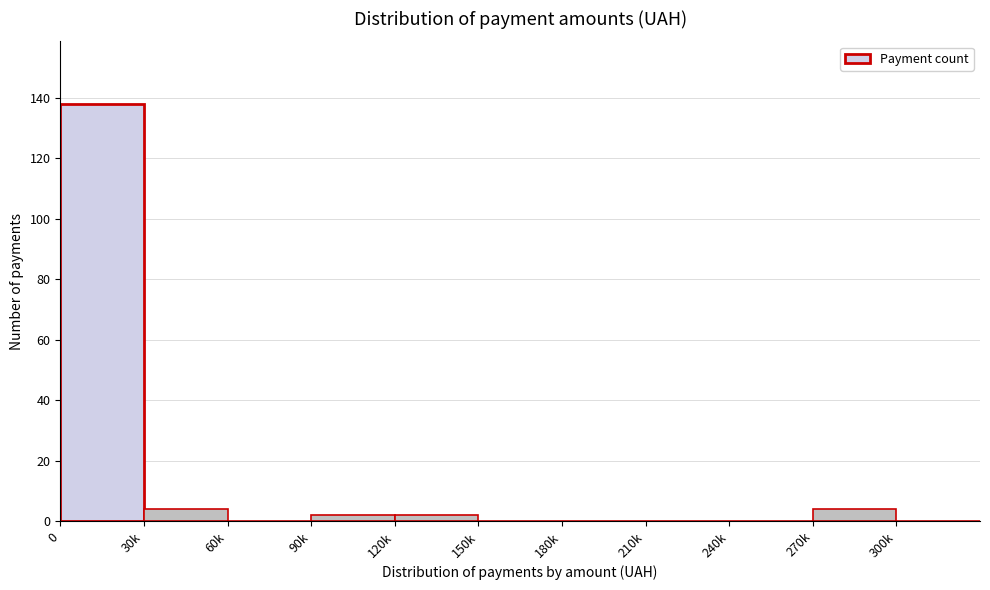

Reading right to left, list all the values displayed in this chart.

300k=0	270k=4	240k=0	210k=0	180k=0	150k=0	120k=2	90k=2	60k=0	30k=4	0=138